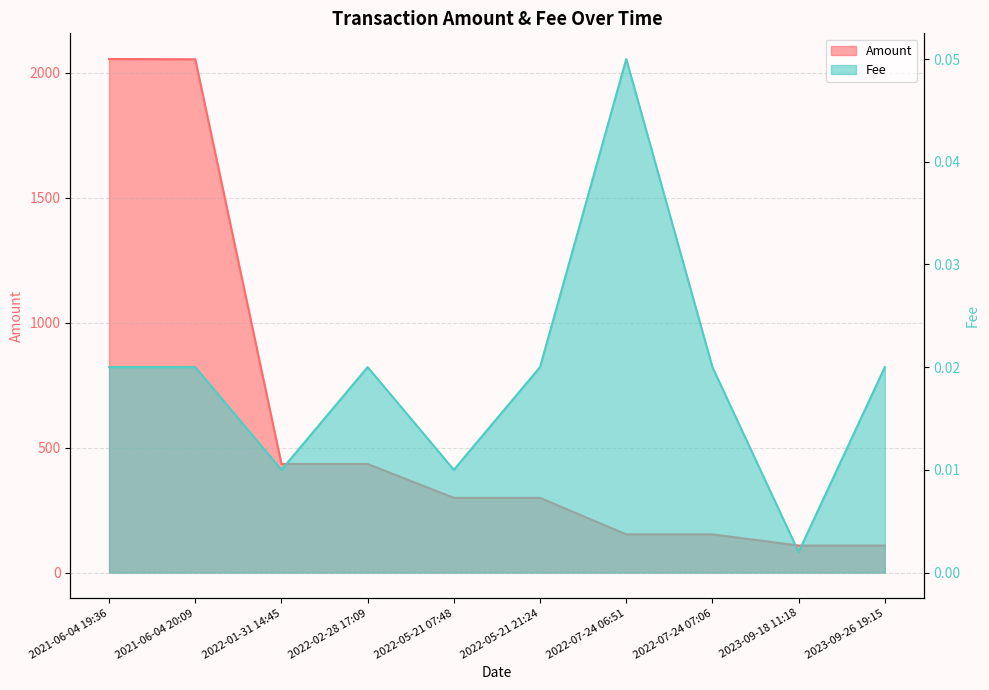

List the series in order of their overall mean, lowest first.

Fee, Amount